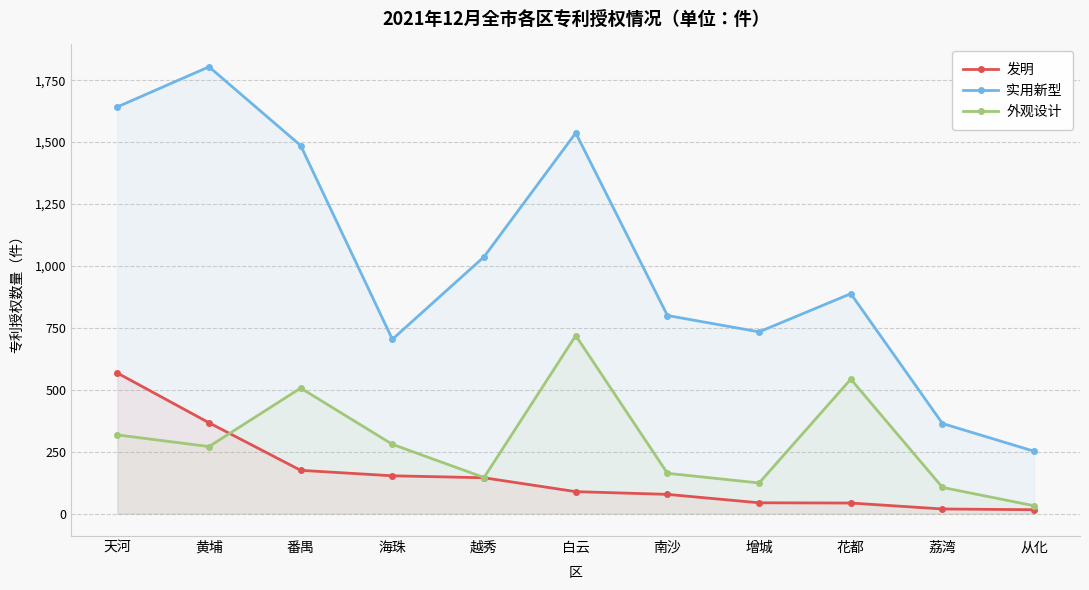

True or false: 实用新型 and 外观设计 intersect in this chart.

False